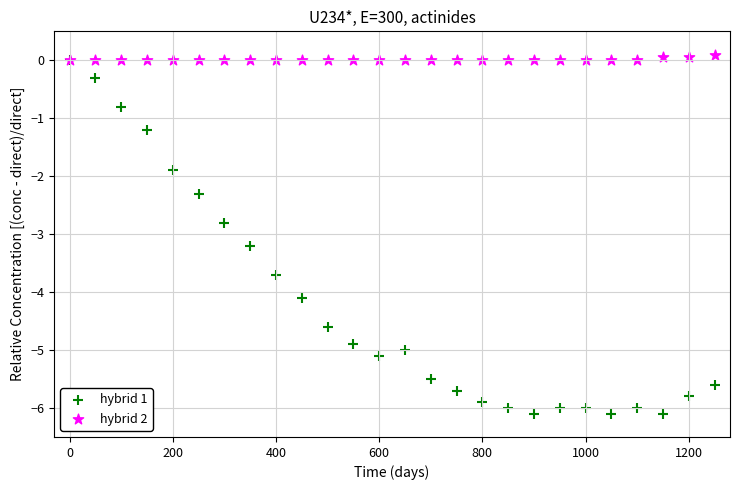

Which series reaches the maximum Y coordinate?

hybrid 2